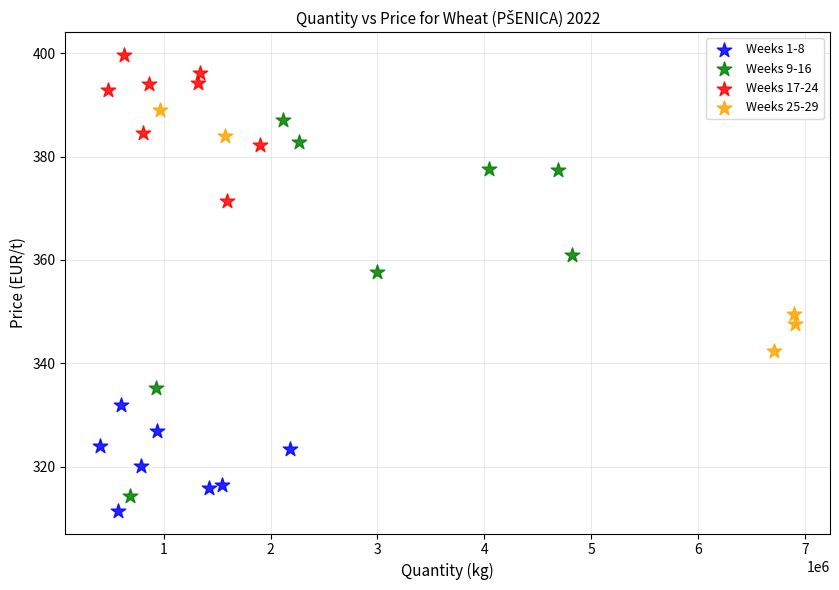

Which series has the widest spread of Y values?

Weeks 9-16